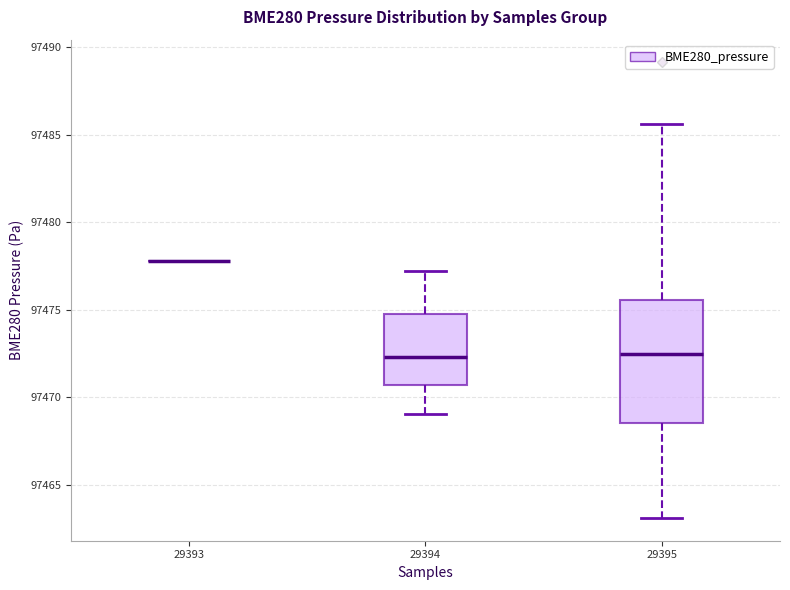

Reading left to right, read every box against the y-axis: the position of its median line, the range the box covers, and the ends of its whiskers. The values are not printed on the chart, so give them approximately, as read against the axis.

29393: box collapsed to a line at 97478.0, whiskers 97478.0 to 97478.0
29394: median 97472.5, box 97470.5 to 97475.0, whiskers 97469.0 to 97477.0
29395: median 97472.5, box 97468.5 to 97475.5, whiskers 97463.0 to 97485.5